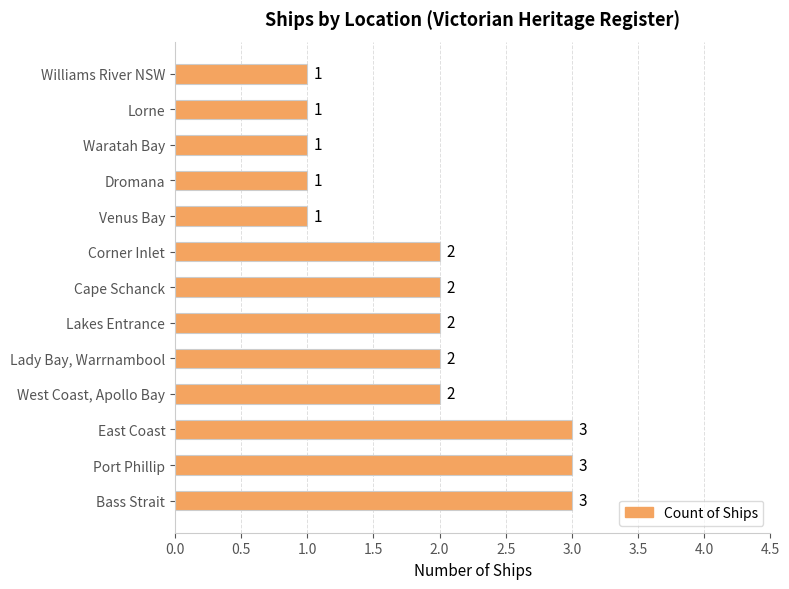

Reading top to bottom, list all the values displayed in this chart.

Williams River NSW=1	Lorne=1	Waratah Bay=1	Dromana=1	Venus Bay=1	Corner Inlet=2	Cape Schanck=2	Lakes Entrance=2	Lady Bay, Warrnambool=2	West Coast, Apollo Bay=2	East Coast=3	Port Phillip=3	Bass Strait=3